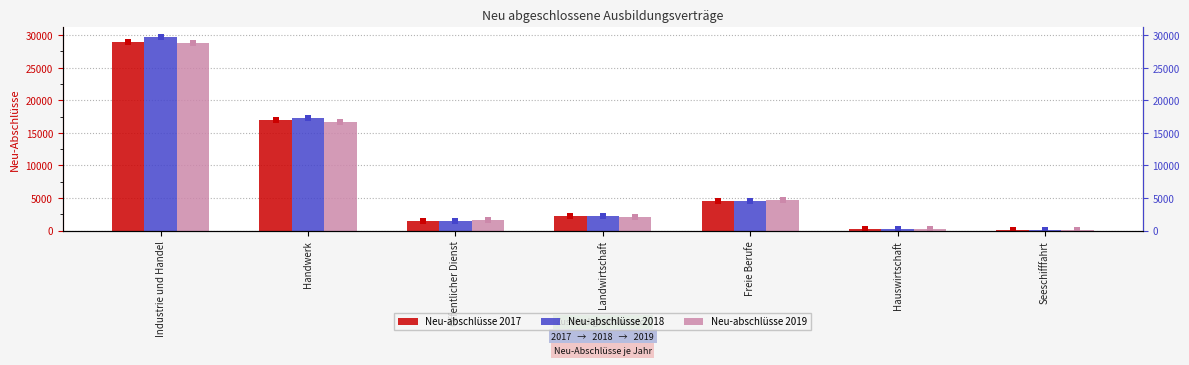

Where is Neu-abschlüsse 2018 nearest to the value 14869?

Handwerk